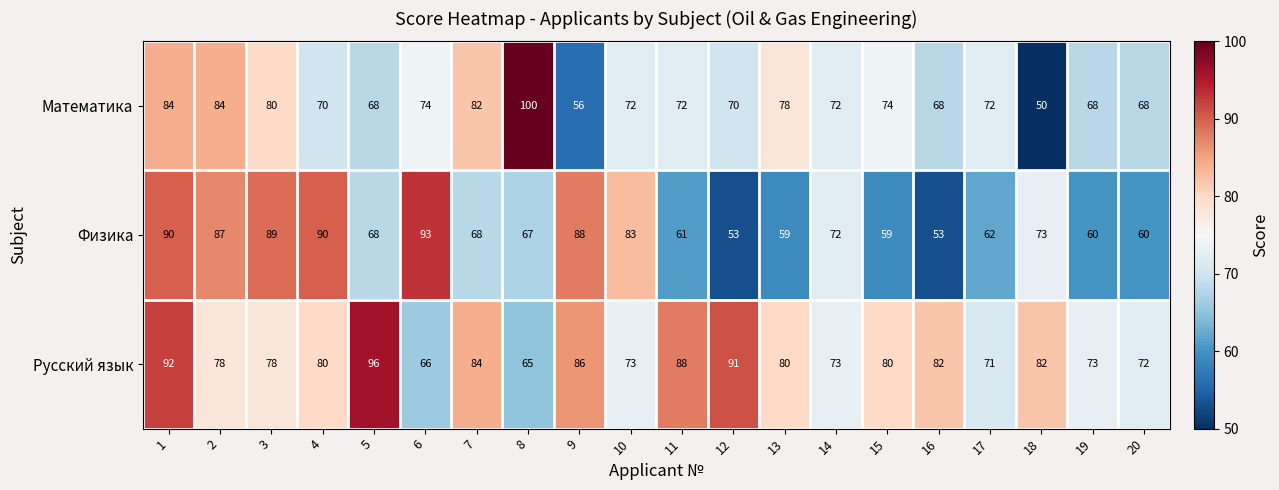

List the series in order of their peak value, lowest first.

Физика, Русский язык, Математика